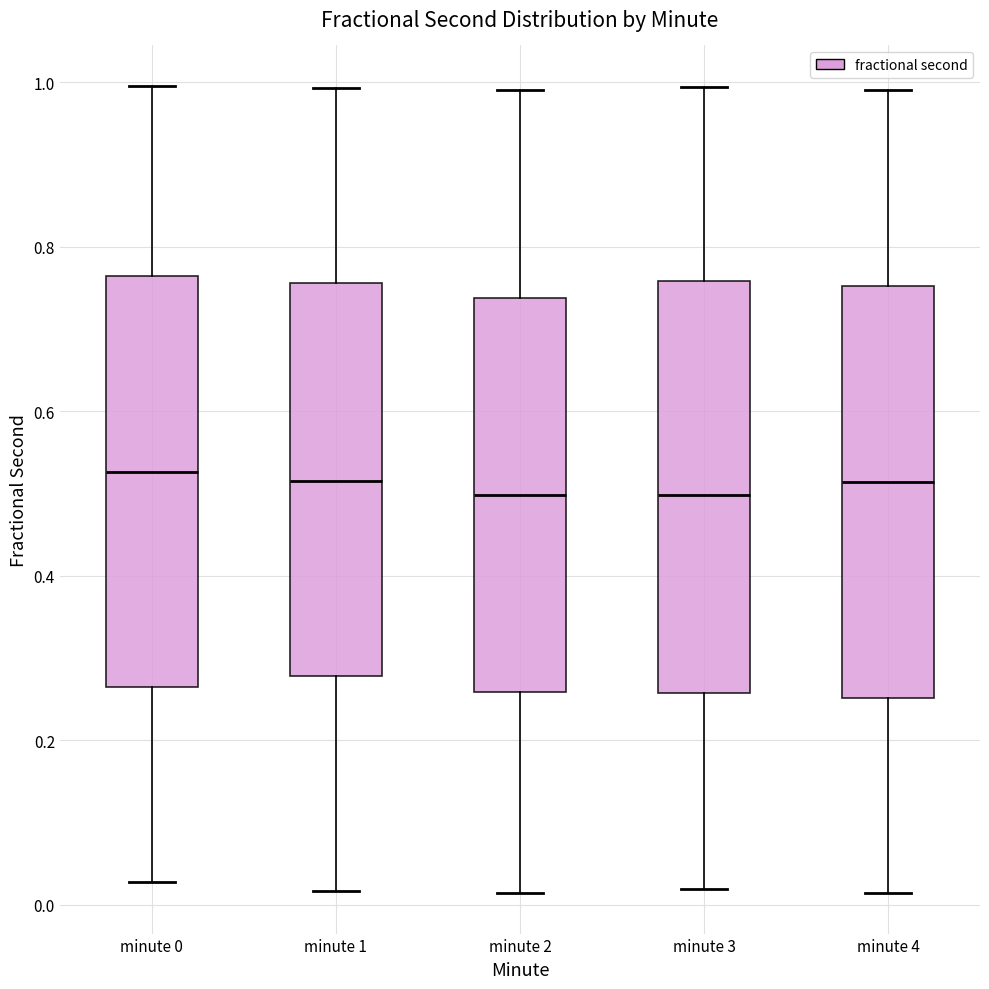

Reading left to right, transcribe this box plot: for each box, give where its median line is, the range the box spans, and where its two whiskers end, as read against the y-axis. The values are not printed on the chart, so give them approximately, as read against the axis.

minute 0: median 0.52, box 0.26 to 0.76, whiskers 0.02 to 1.00
minute 1: median 0.52, box 0.28 to 0.76, whiskers 0.02 to 1.00
minute 2: median 0.50, box 0.26 to 0.74, whiskers 0.02 to 1.00
minute 3: median 0.50, box 0.26 to 0.76, whiskers 0.02 to 1.00
minute 4: median 0.52, box 0.26 to 0.76, whiskers 0.02 to 1.00